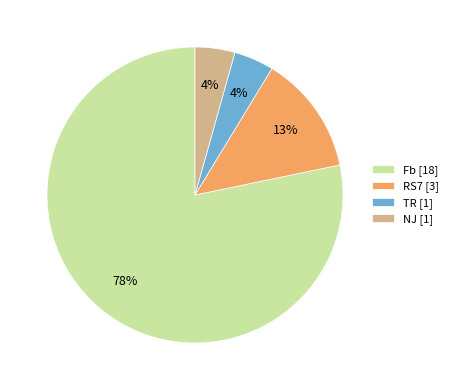

Is the sum of NJ [1] and RS7 [3] greater than half?

No